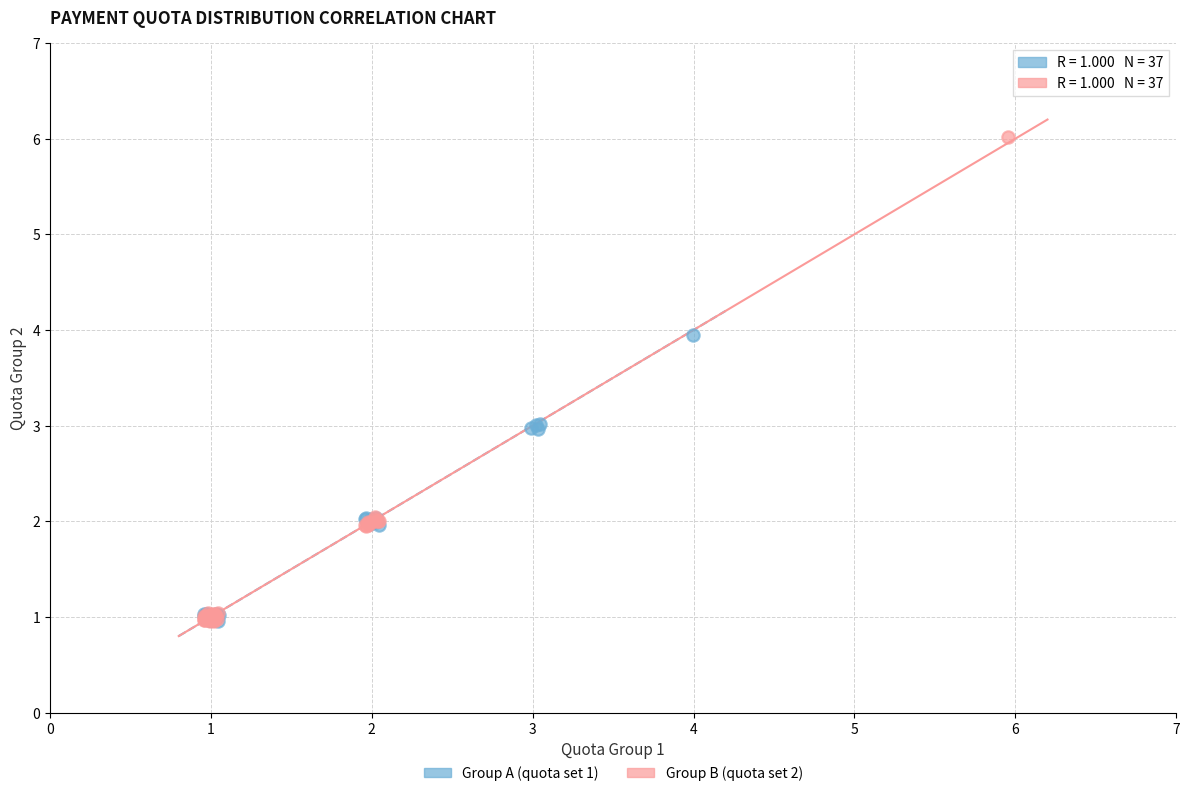

What are all the series names shown in the legend?

Group A (quota set 1), Group B (quota set 2)